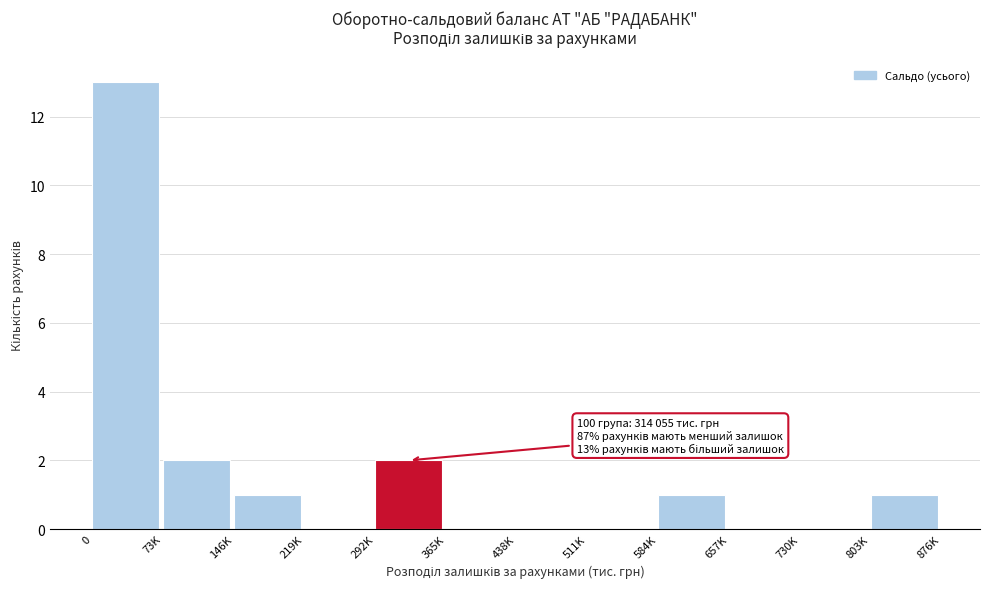

Reading left to right, what are all the values shown in this chart?

0=13	73K=2	146K=1	219K=0	292K=2	365K=0	438K=0	511K=0	584K=1	657K=0	730K=0	803K=1